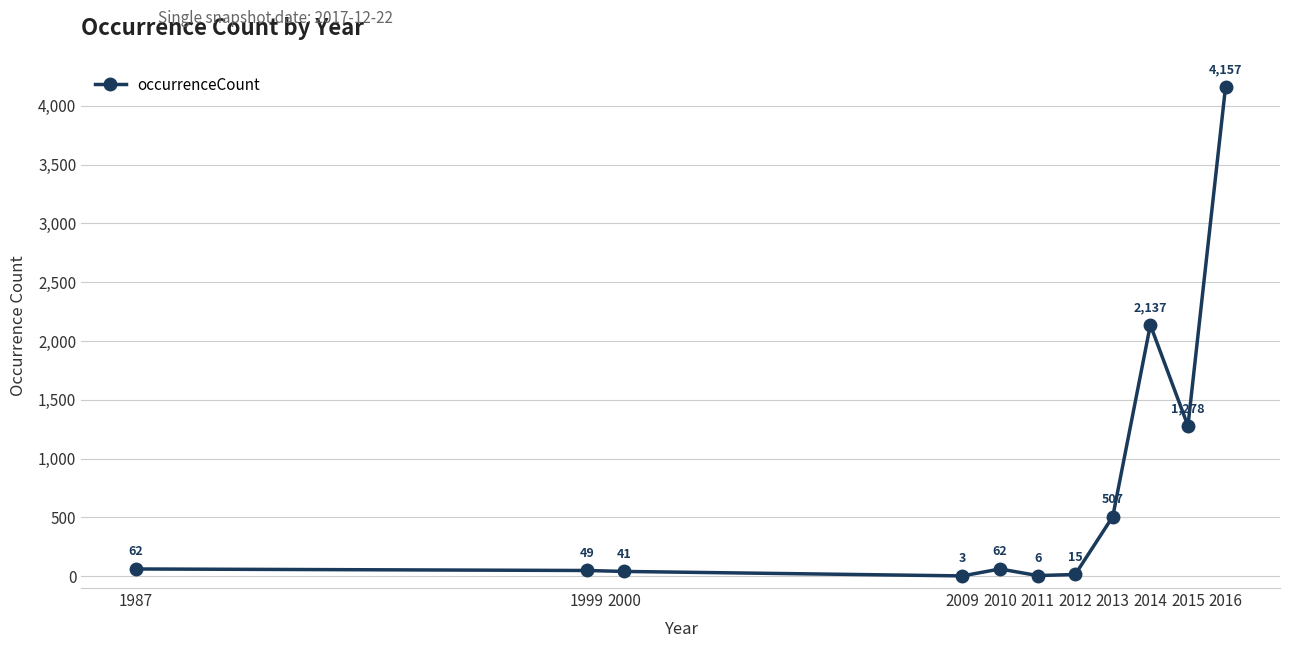

What is the difference between the maximum and second lowest values?

4151